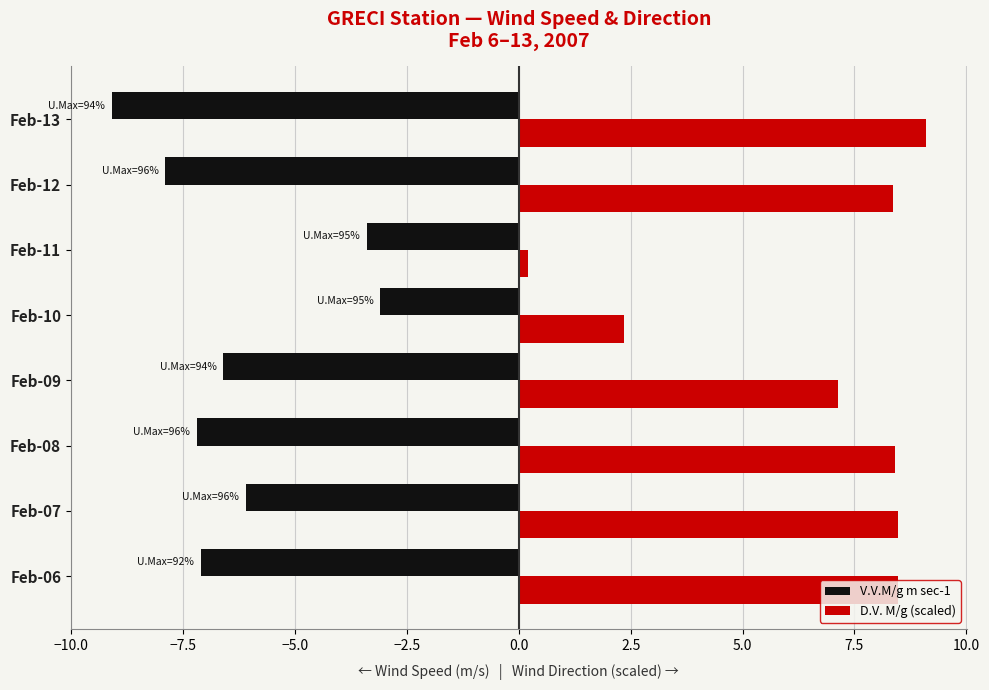

Which series has the widest spread of values?

D.V. M/g (scaled)